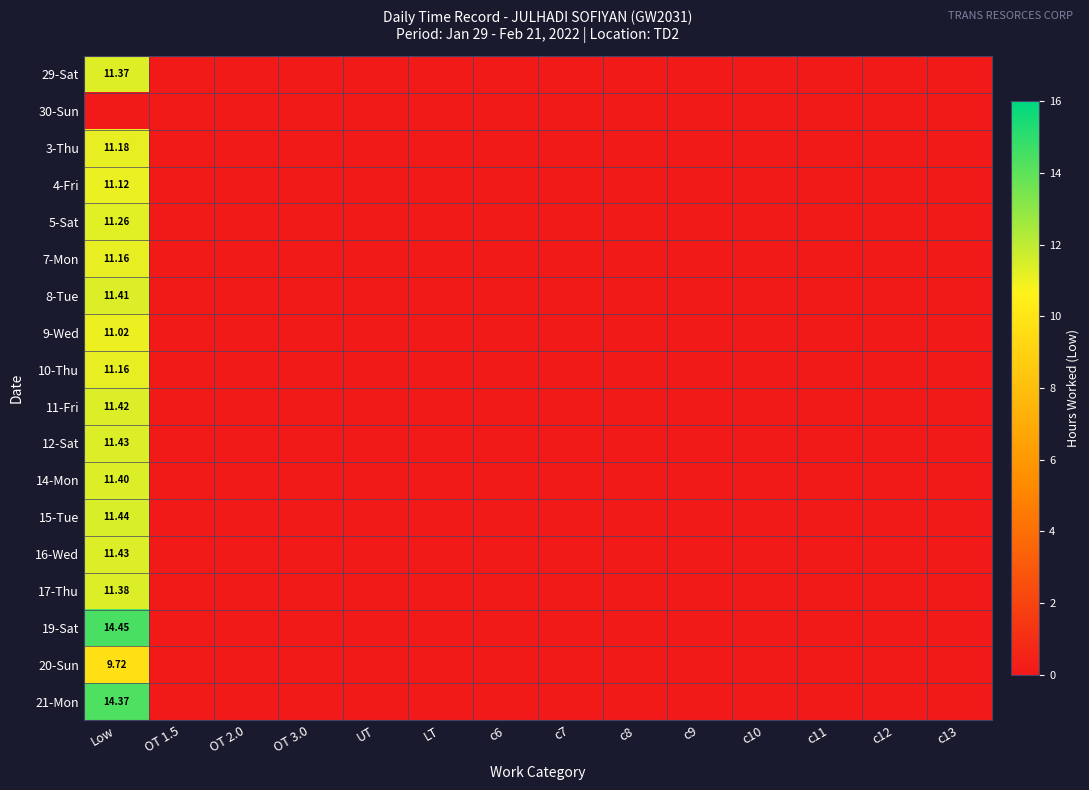

What is the highest value of the 4-Fri series?

11.1